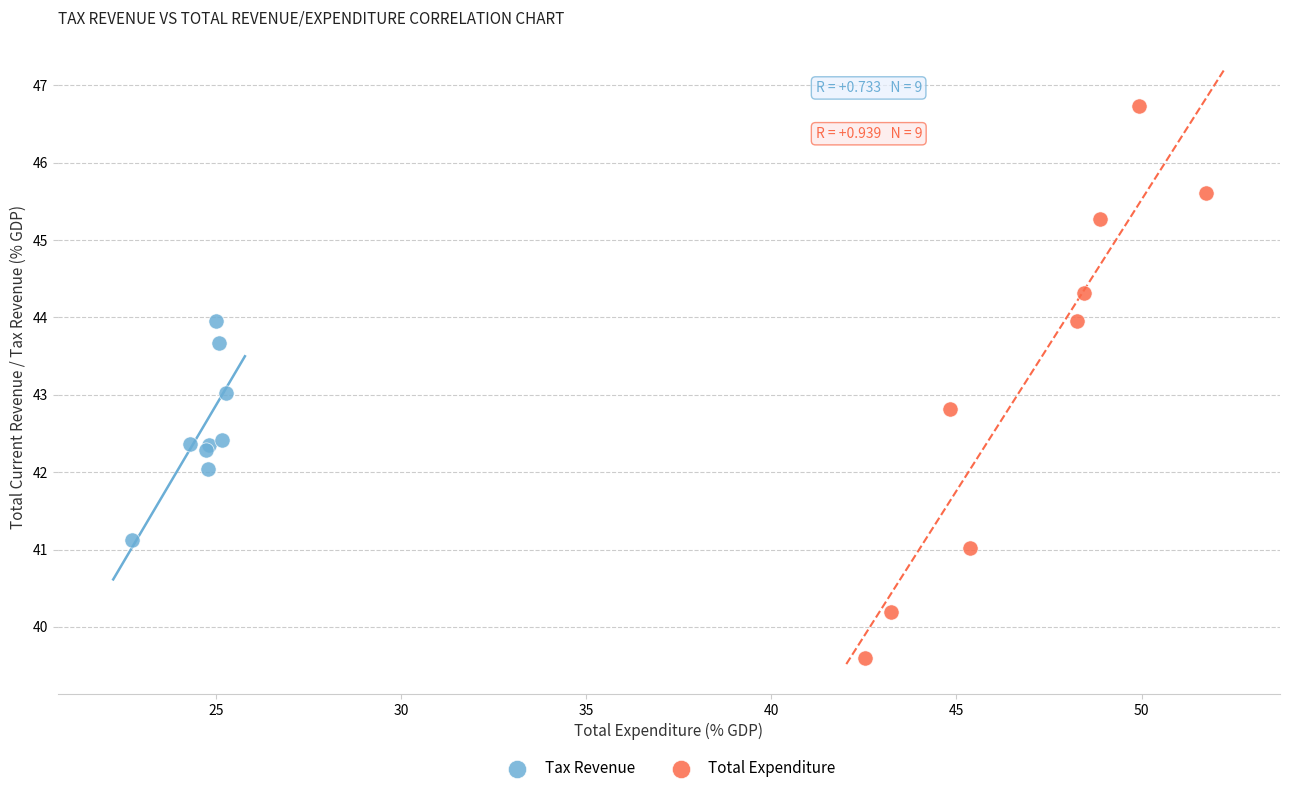

Which series contains the highest Y value?

Total Expenditure